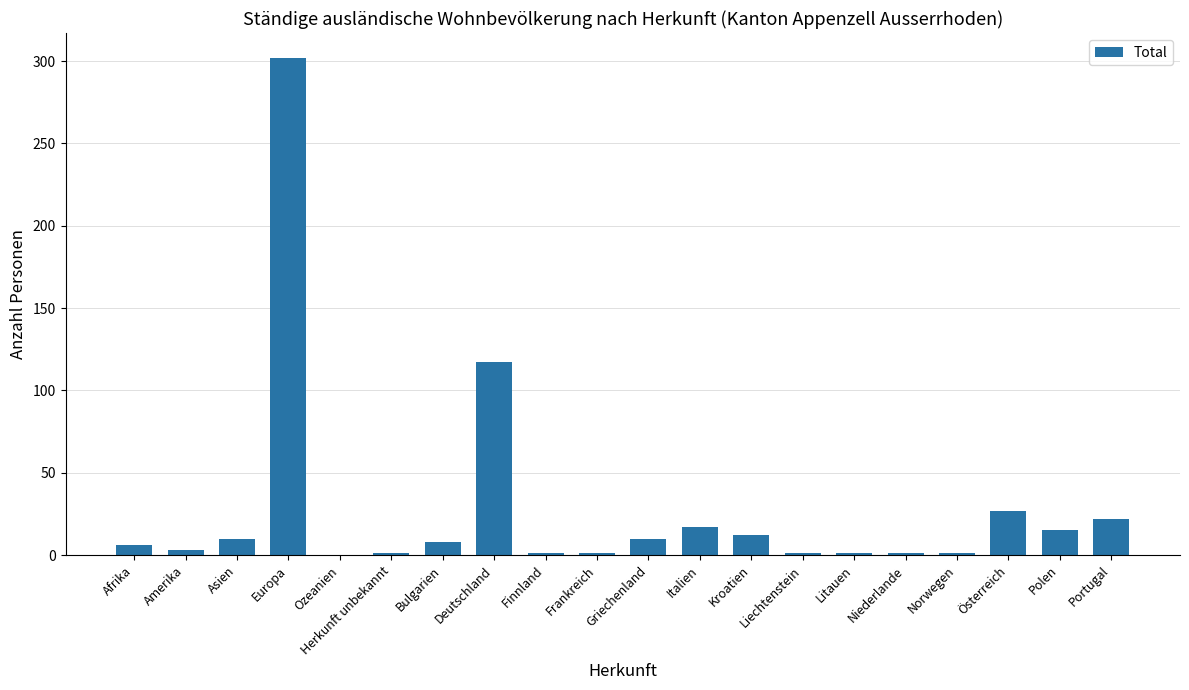

Is it true that the value at Deutschland is 44?

False